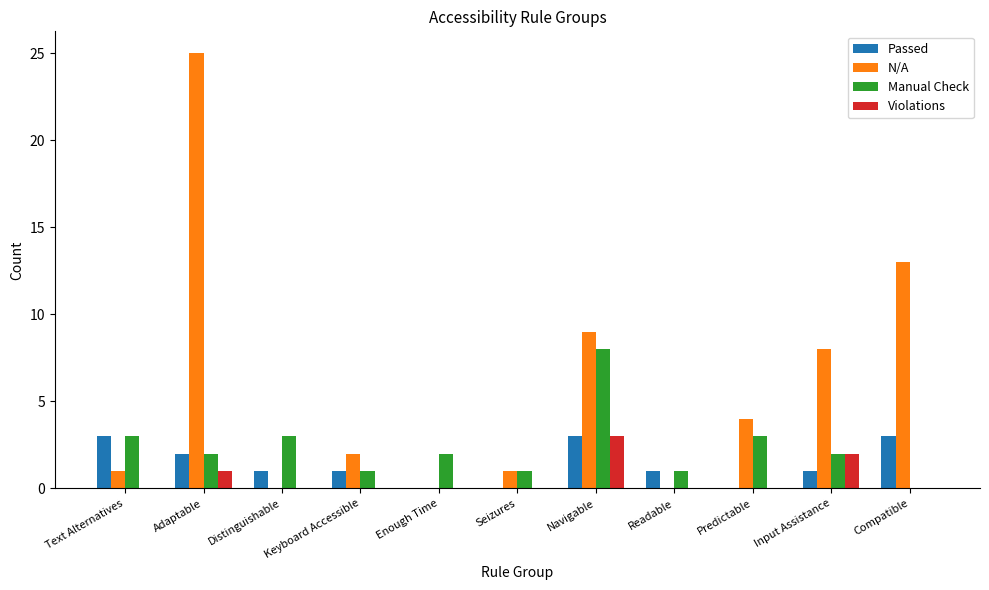

Are the bars horizontal?

No